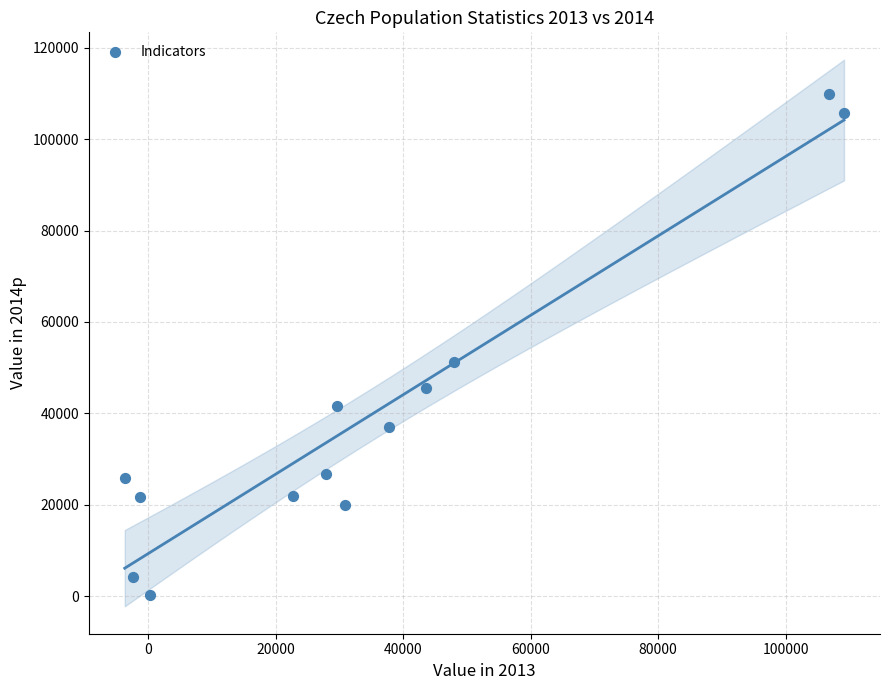

What is the range of Y values (max minus min)?

109597